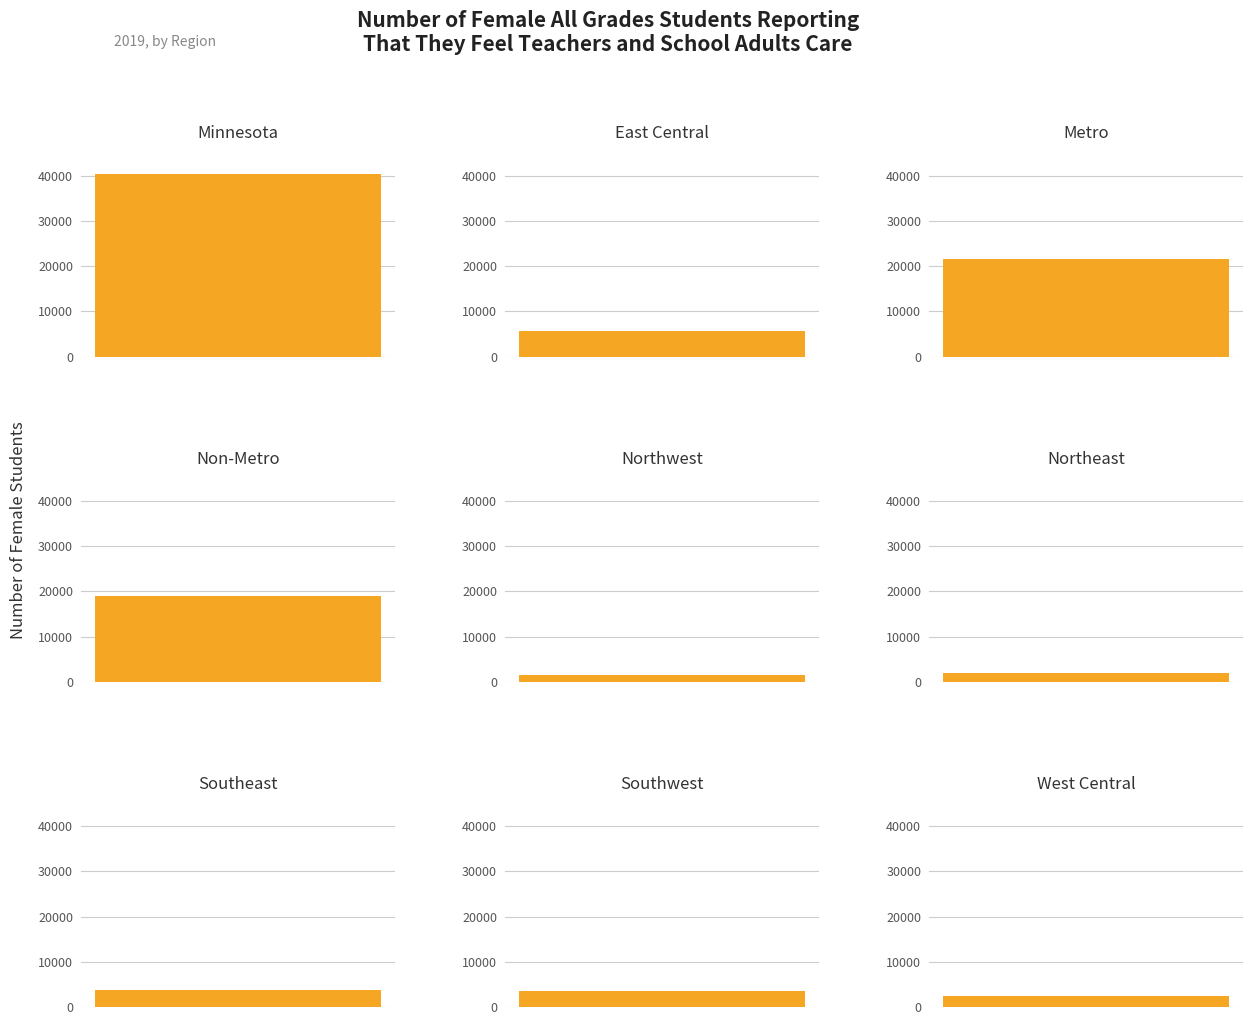

What is the difference between the second highest and second lowest values?

19459